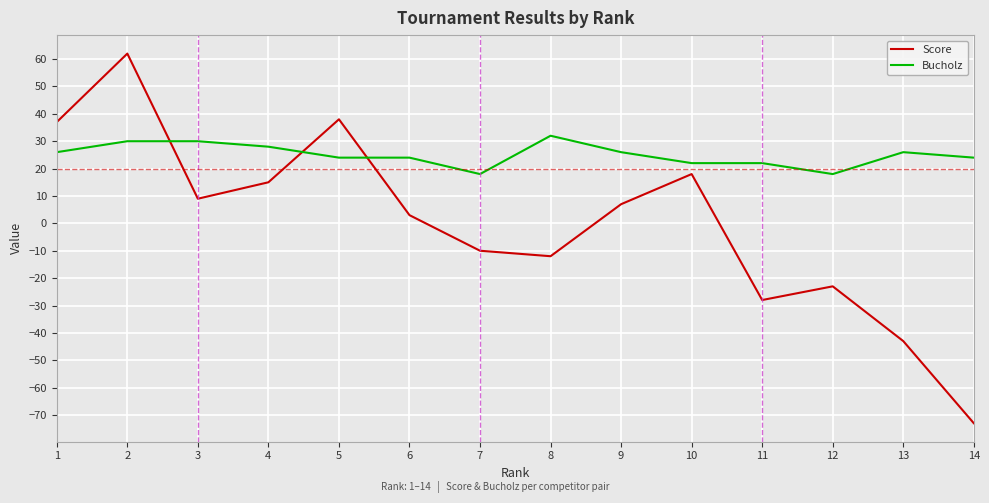

What is the total value across all series at 12?

-5